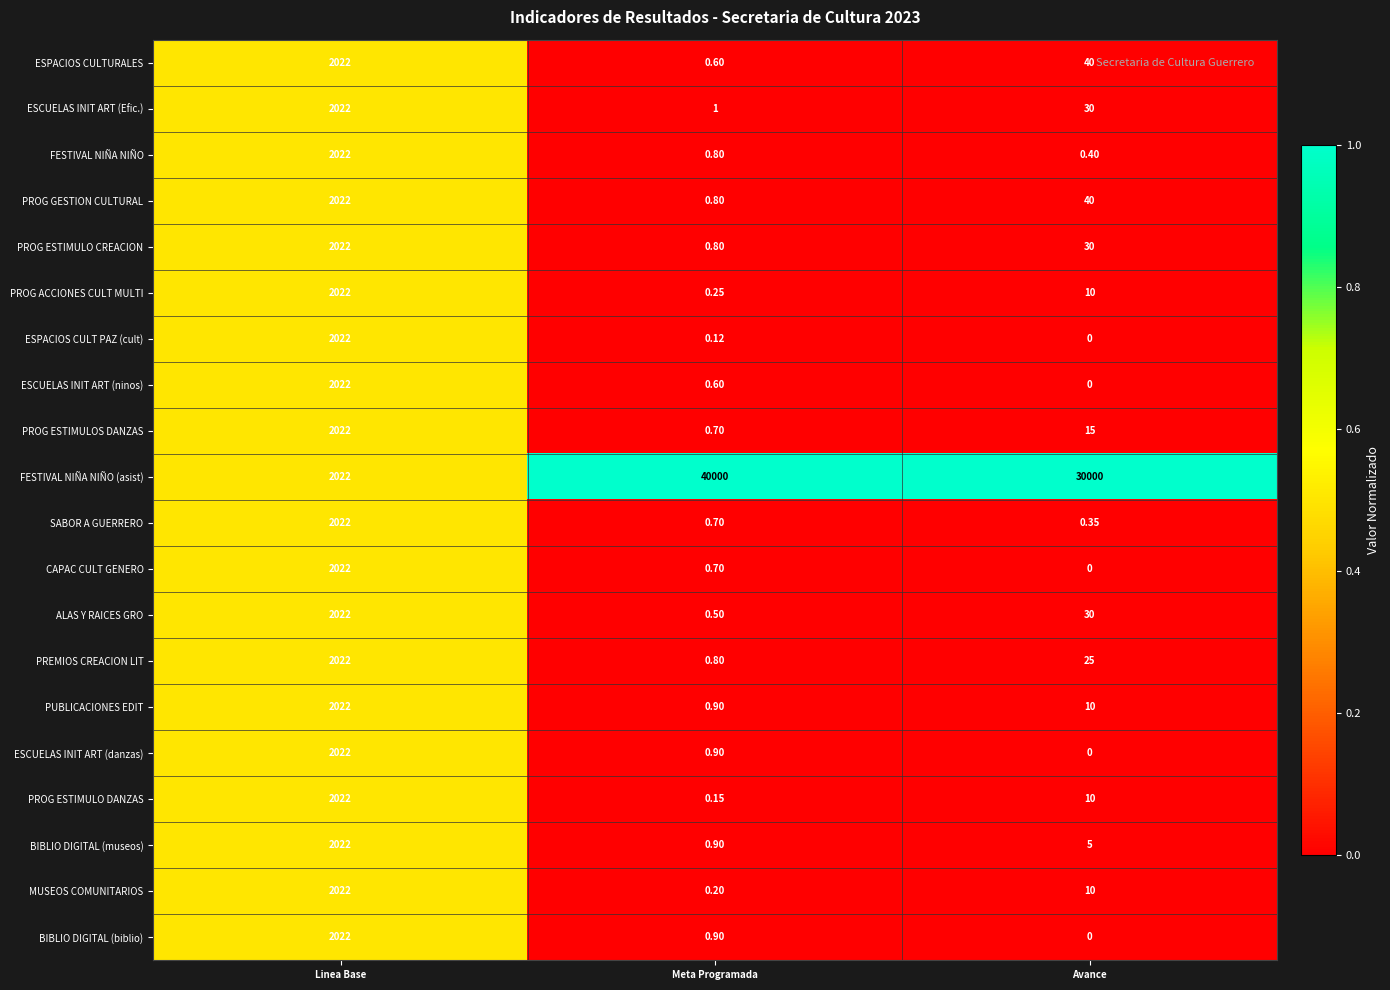

Which category has the highest value across all series?

Meta Programada